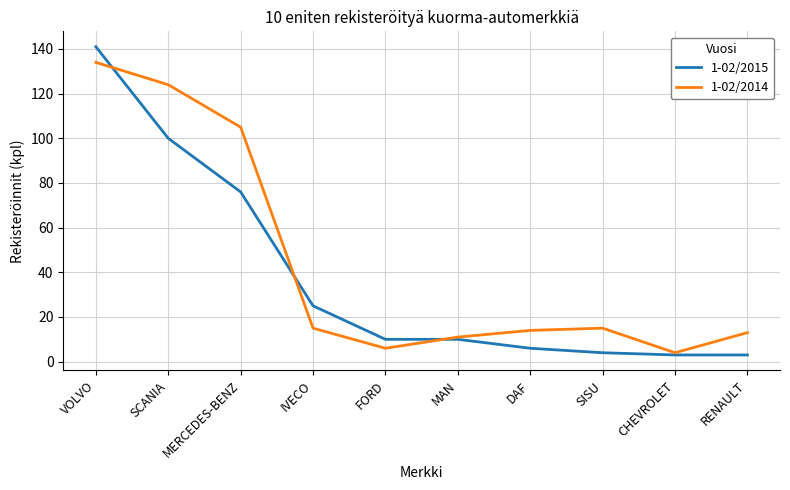

What is the difference between the highest and lowest values at IVECO?

10